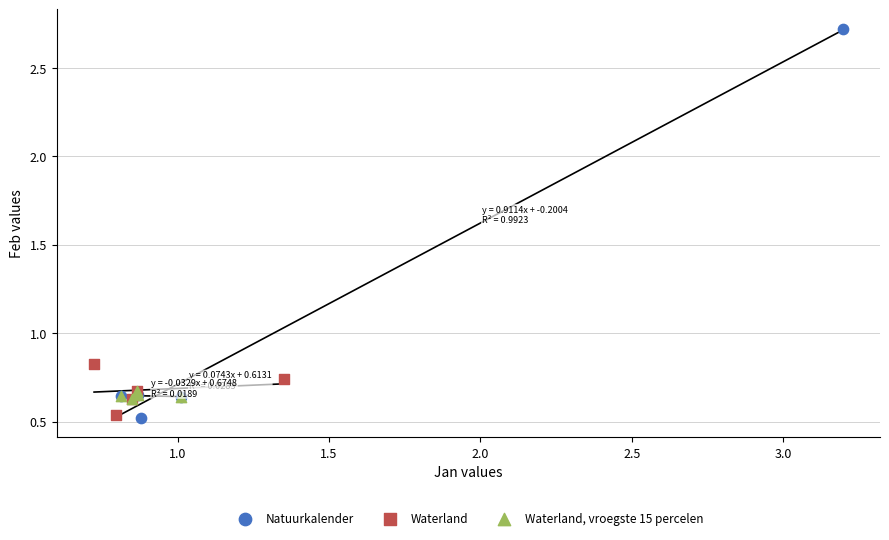

Which series has the largest Y range (max minus min)?

Natuurkalender